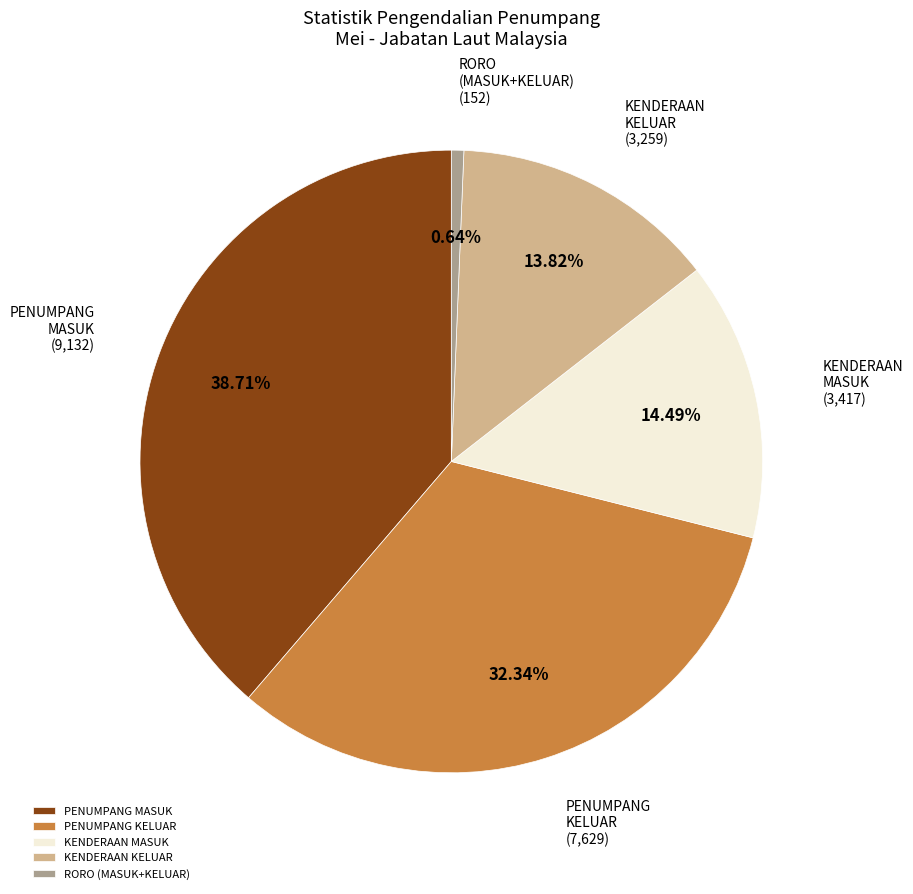

Between PENUMPANG KELUAR and RORO (MASUK+KELUAR), which is larger?

PENUMPANG KELUAR